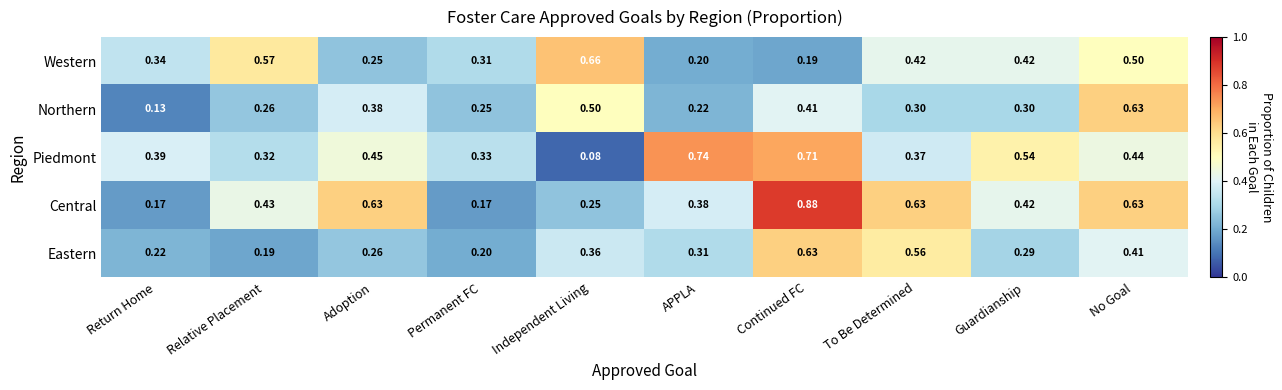

Which category has the highest value in the Piedmont series?

APPLA